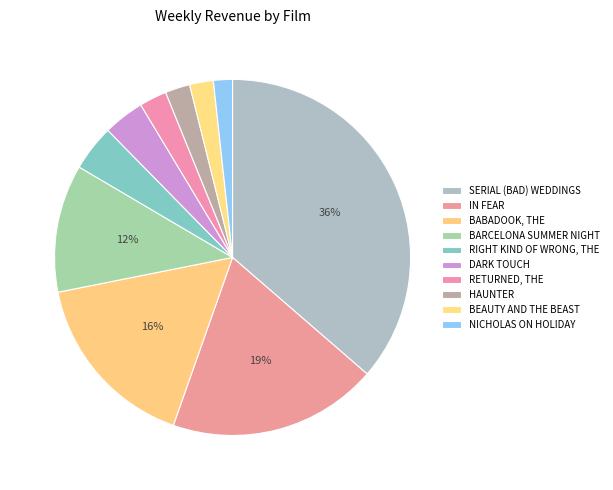

Is BEAUTY AND THE BEAST the majority of the pie?

No